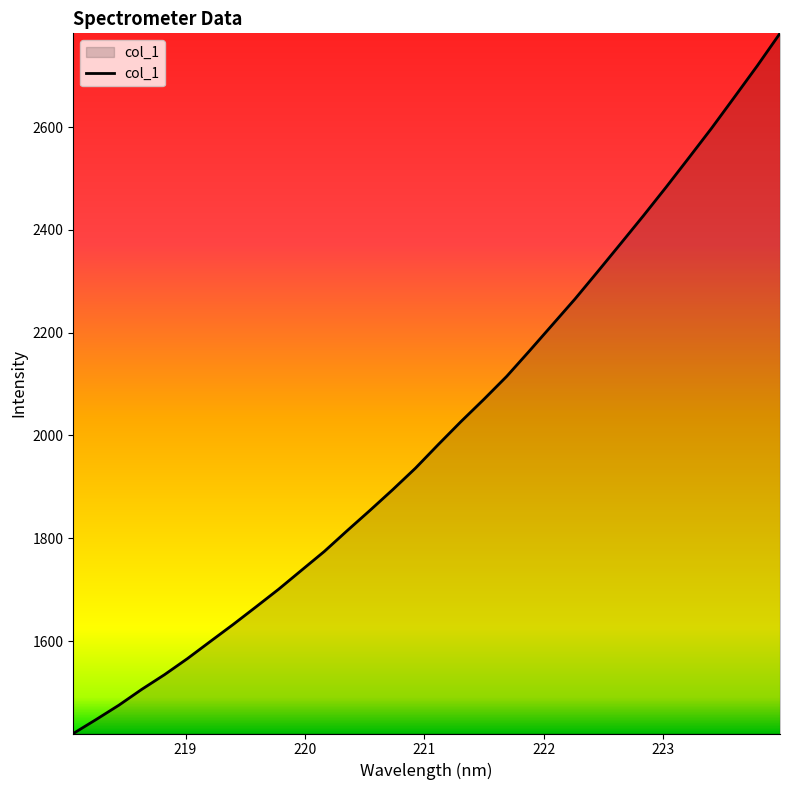

What is the maximum value shown in the chart?

2782.2